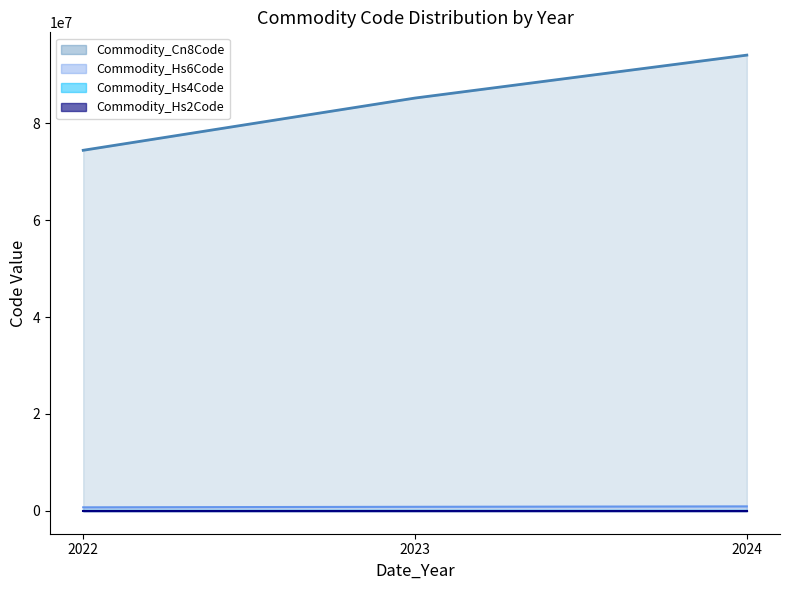

Which series has the largest total across all categories?

Commodity_Cn8Code